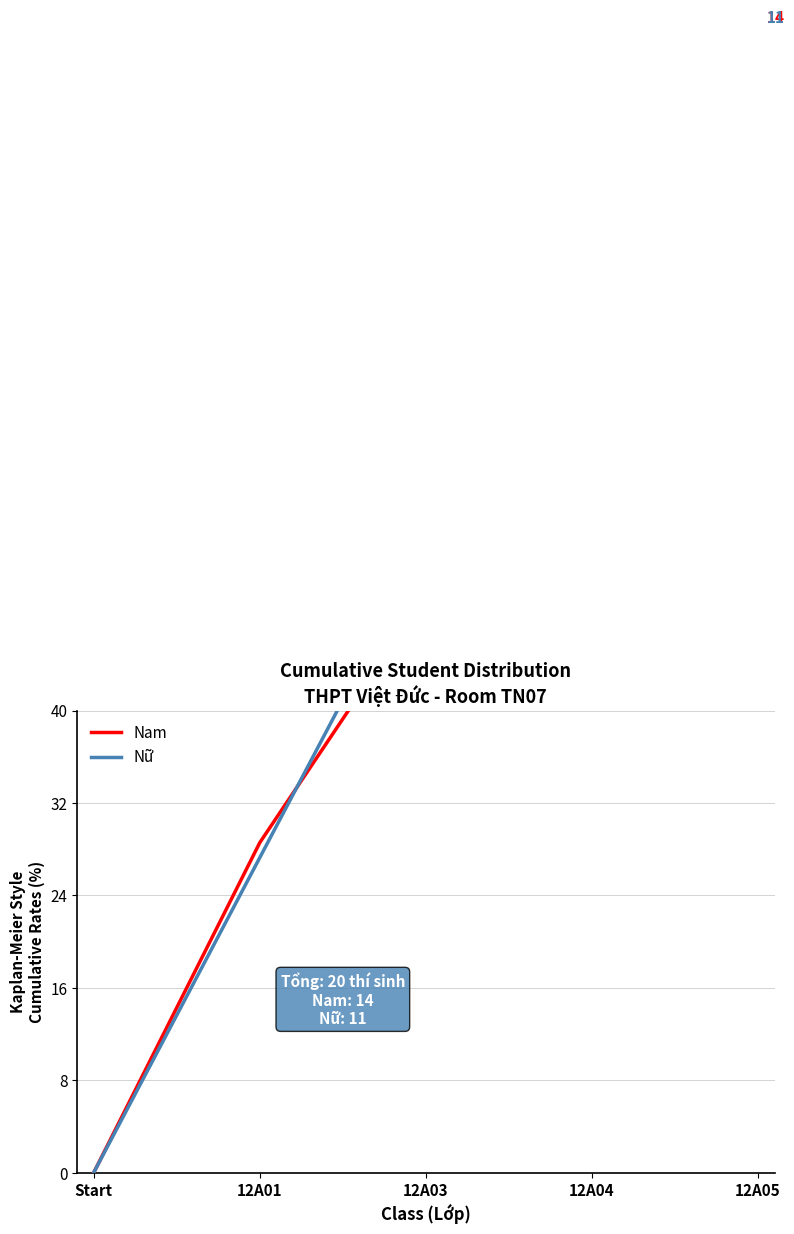

How many data points in Nữ are above 54?

3